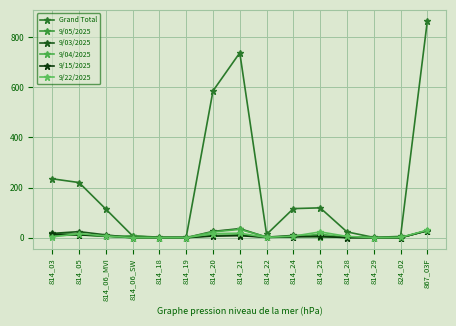

What is the spread (max minus min) of values at 814_21?

730